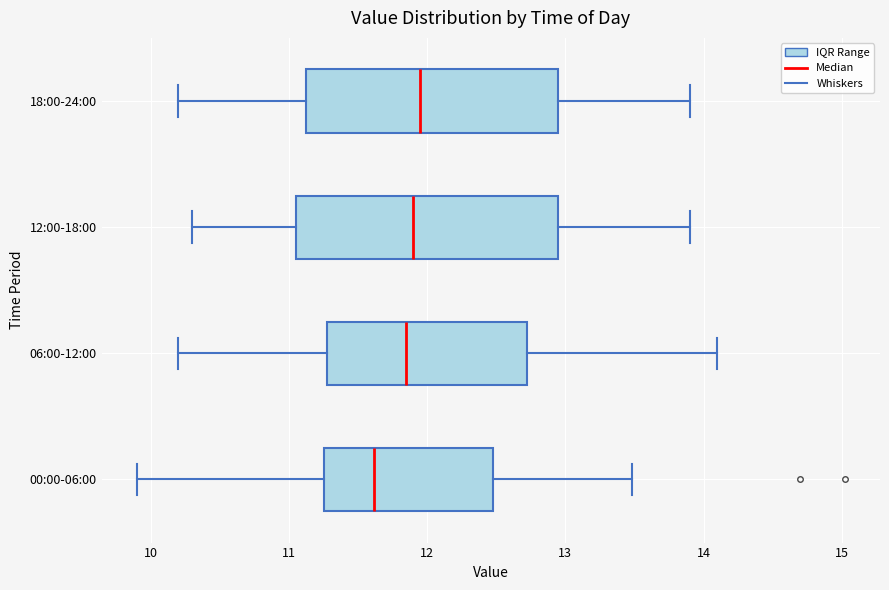

Which box's median line is the furthest to the left?

00:00-06:00